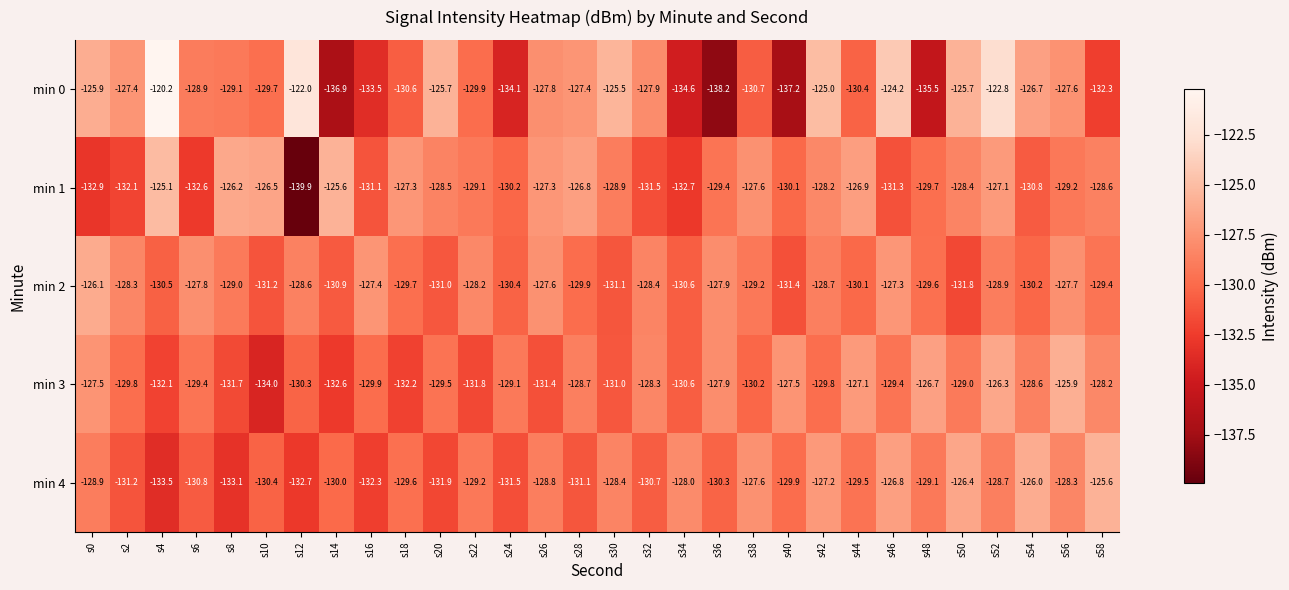

Rank the categories by min 4 value from highest to lowest.

s58, s54, s50, s46, s42, s38, s34, s56, s30, s52, s26, s0, s48, s22, s44, s18, s40, s14, s36, s10, s32, s6, s28, s2, s24, s20, s16, s12, s8, s4